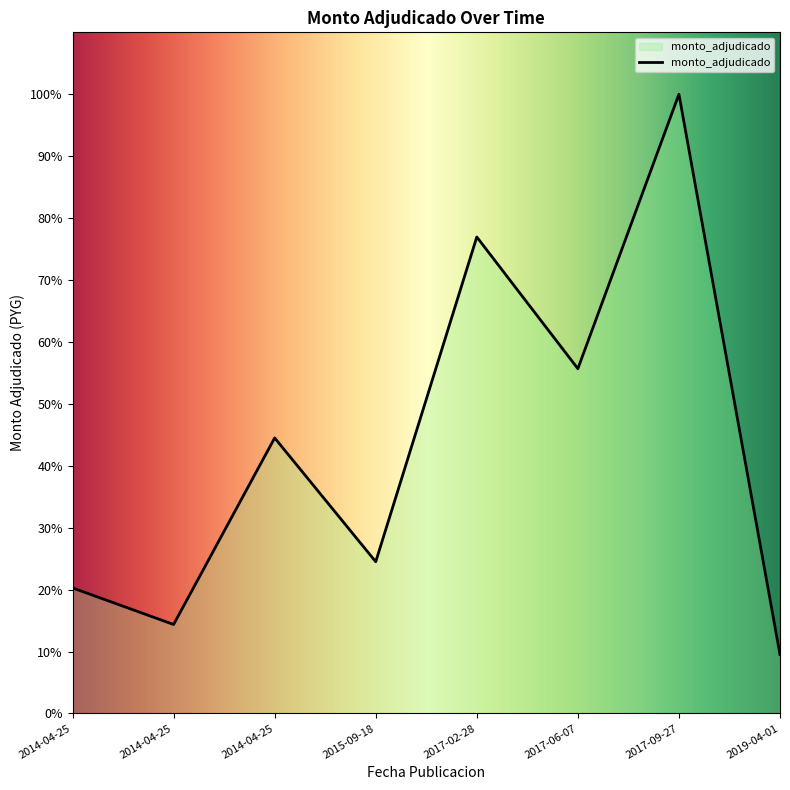

What is the value of the 6th point from the left?

86299000